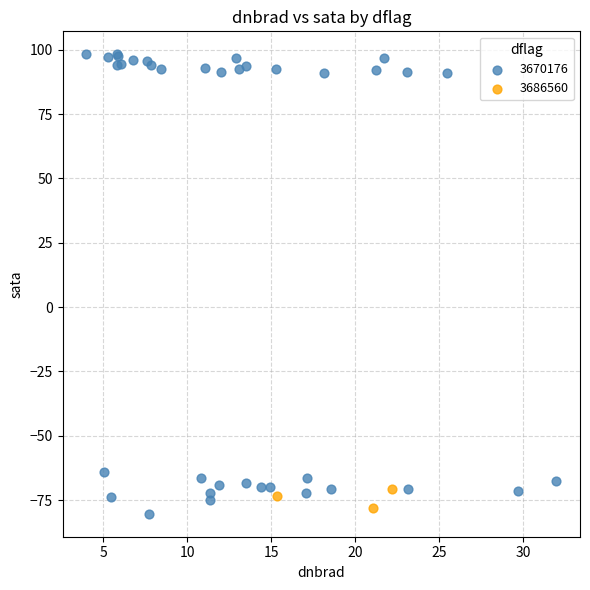

Which series contains the highest Y value?

3670176